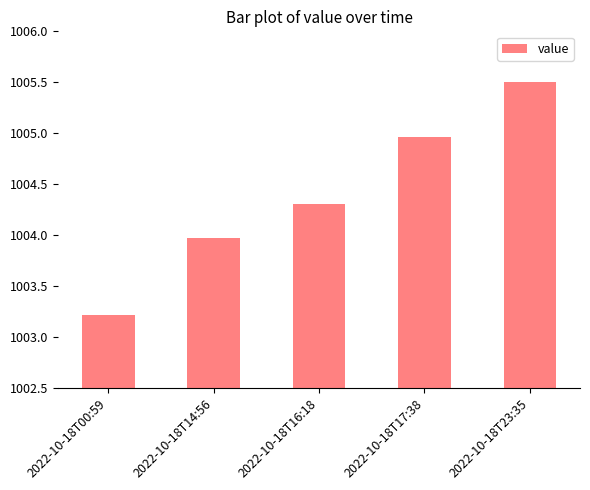

What value does the data have at 2022-10-18T00:59?

1003.2